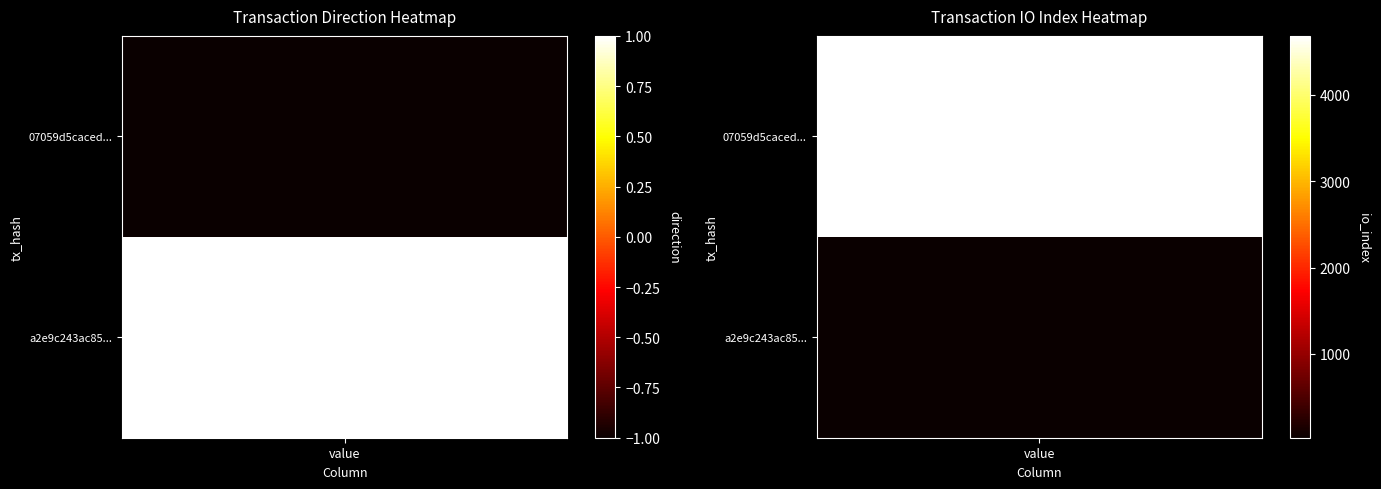

The value of 07059d5cacedd720ebd5fa2da1fb5dad3397d8e at 0 is -1. True or false?

True